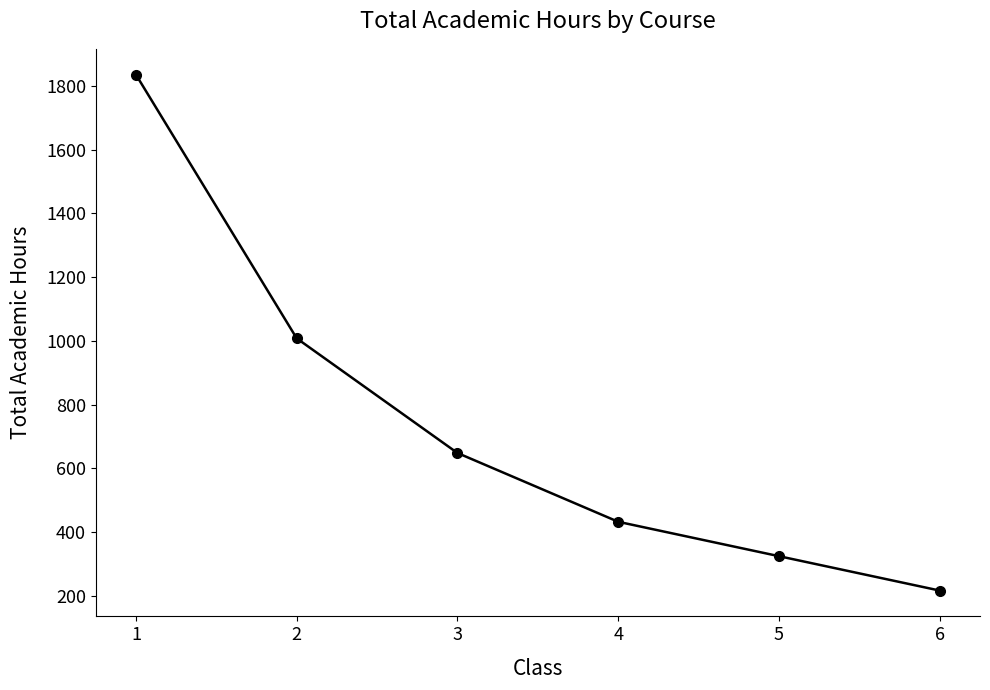

How many series are shown in this chart?

1